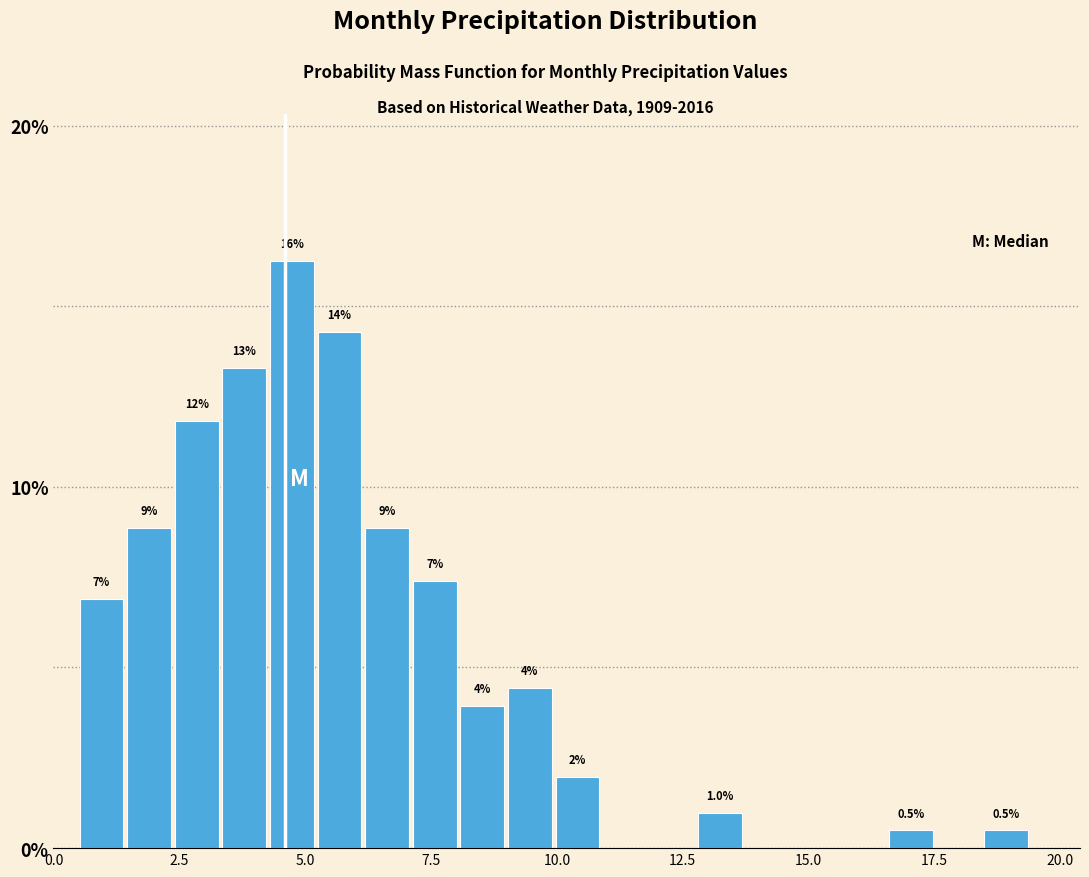

Read against the x-axis, roughly where is the centre of the tallest bar?

4.5